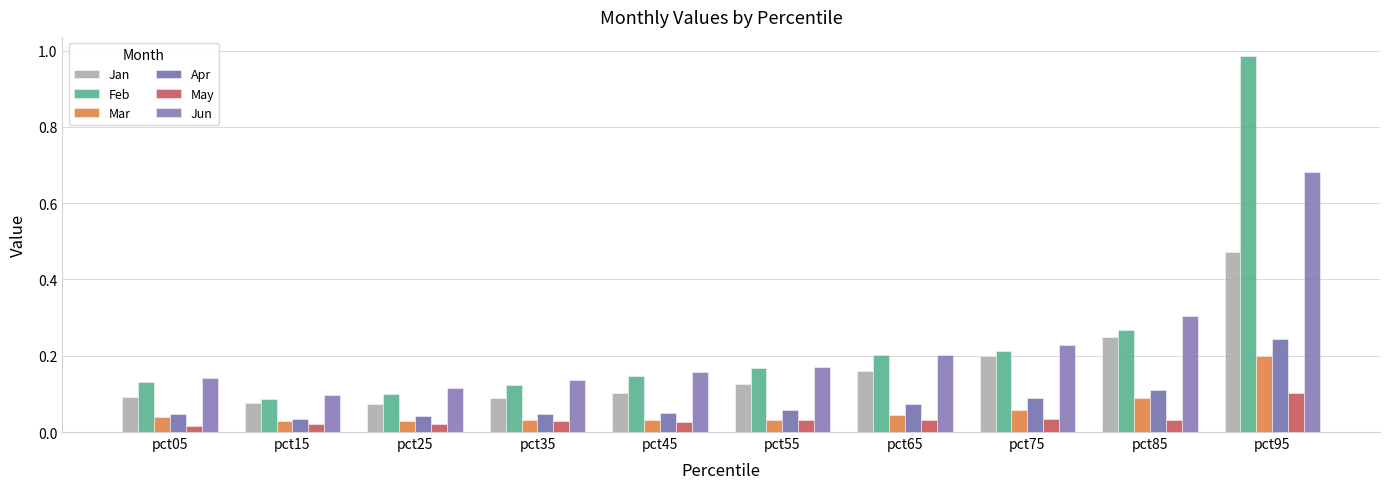

How many bars are there in each group?

6